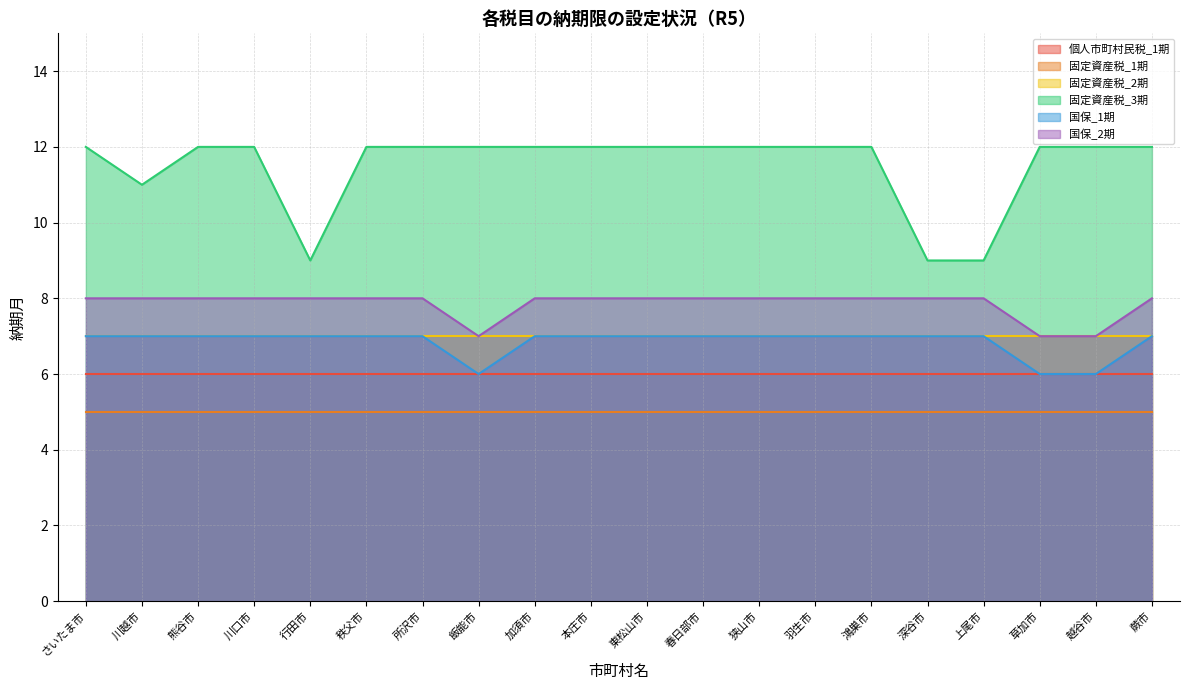

Where is 国保_2期 nearest to the value 7?

飯能市